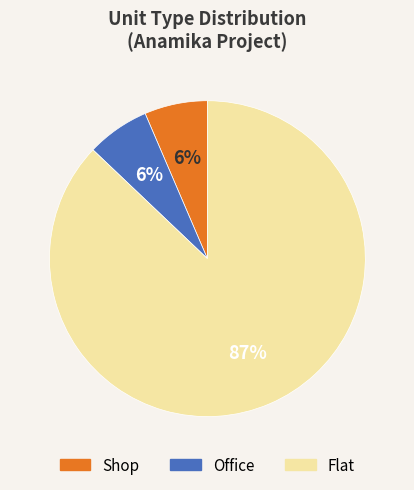

Is it true that Flat is 99% of the pie?

False